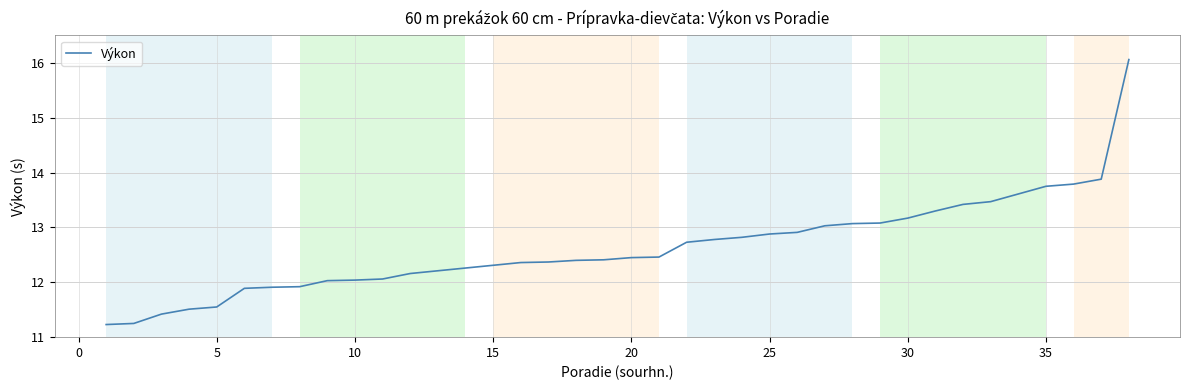

Is this an area chart (filled region under the line)?

No